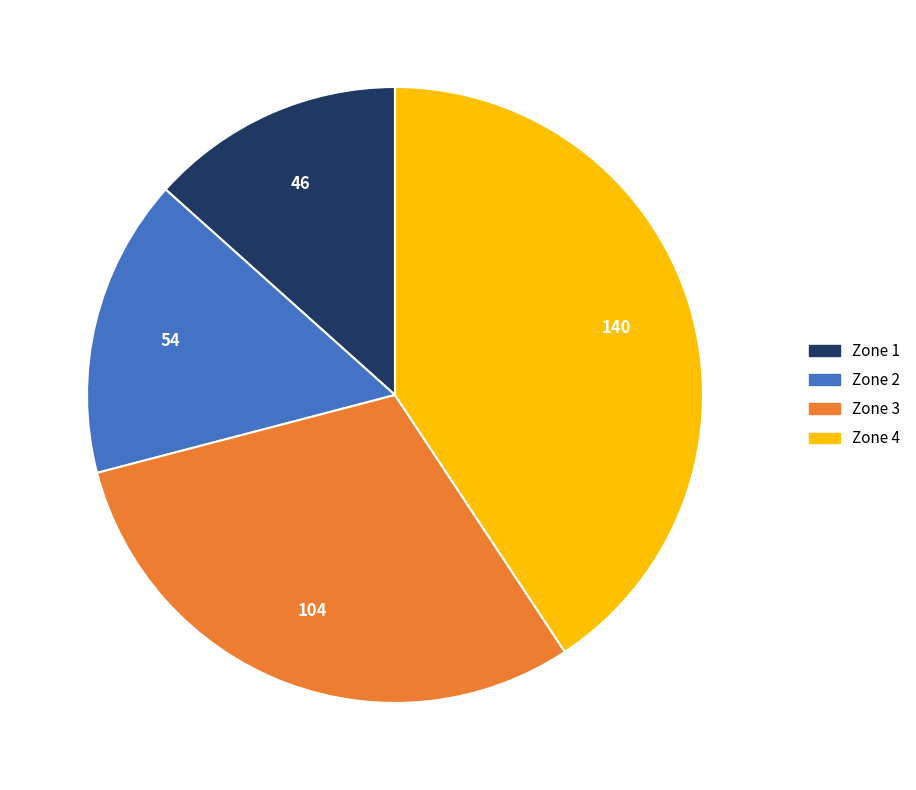

Combined, do Zone 4 and Zone 3 account for over 50%?

Yes